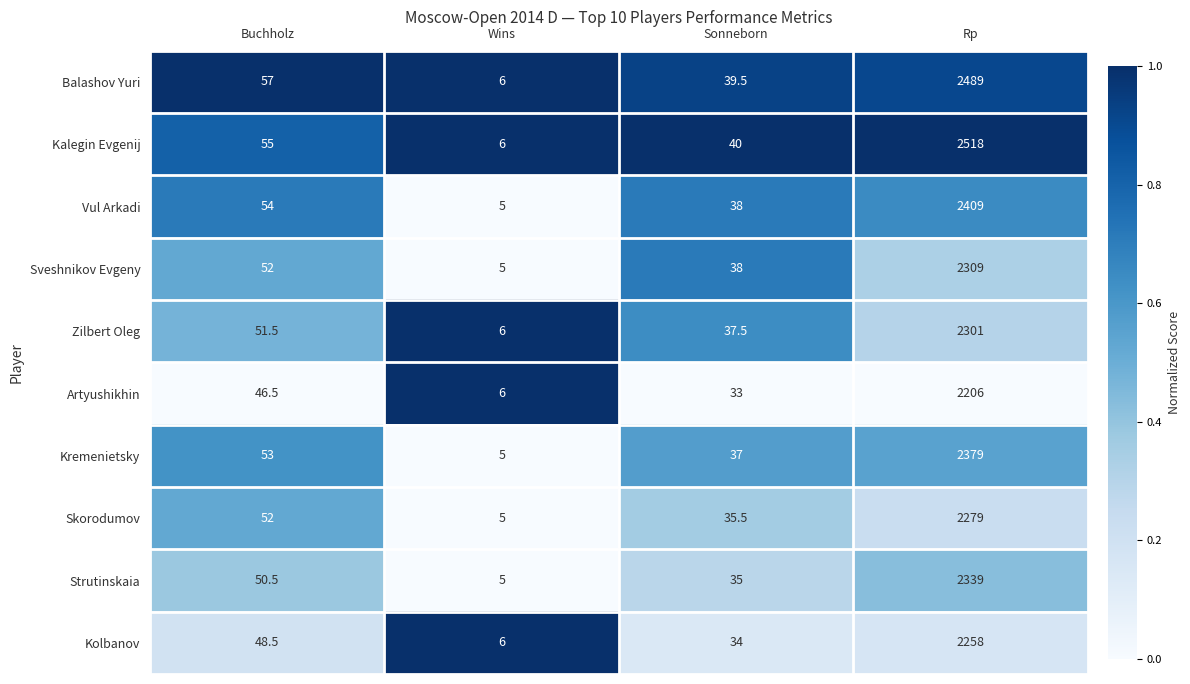

Read the Strutinskaia value at Rp.

2339.0